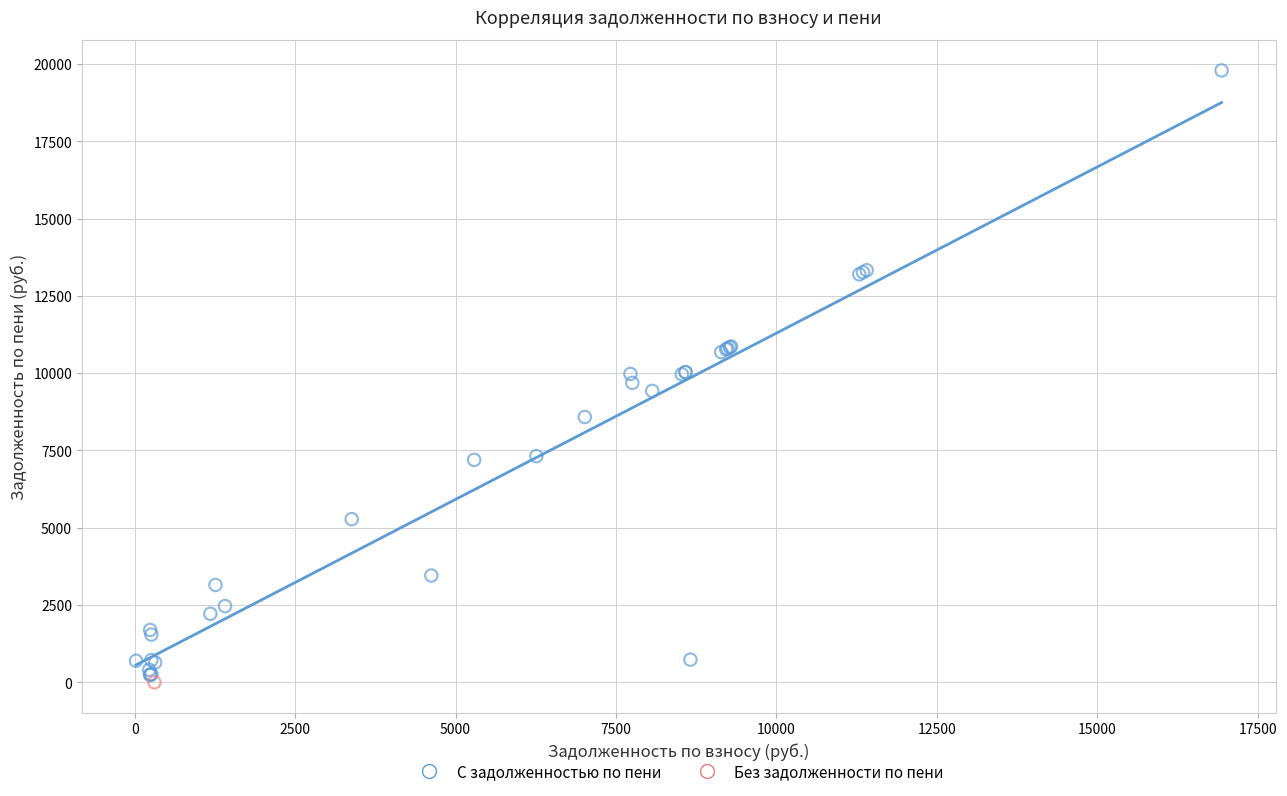

What are all the series names shown in the legend?

С задолженностью по пени, Без задолженности по пени